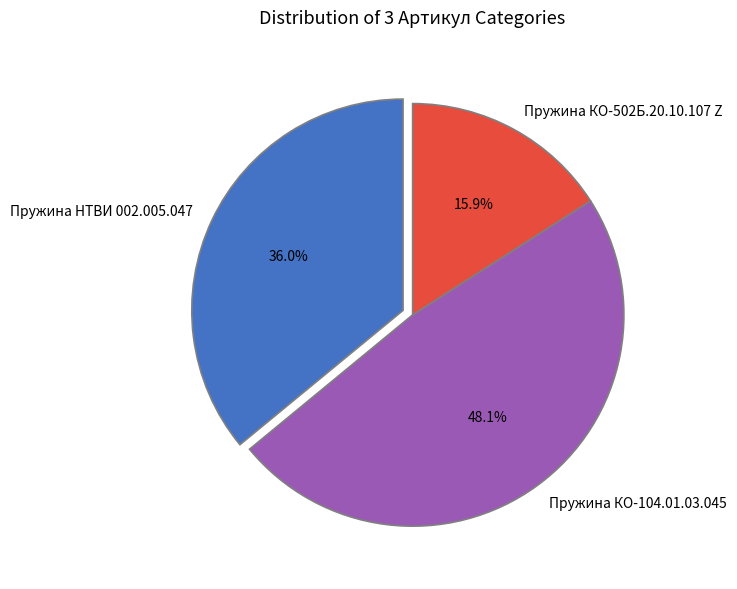

Which has a higher value, Пружина НТВИ 002.005.047 or Пружина КО-104.01.03.045?

Пружина КО-104.01.03.045